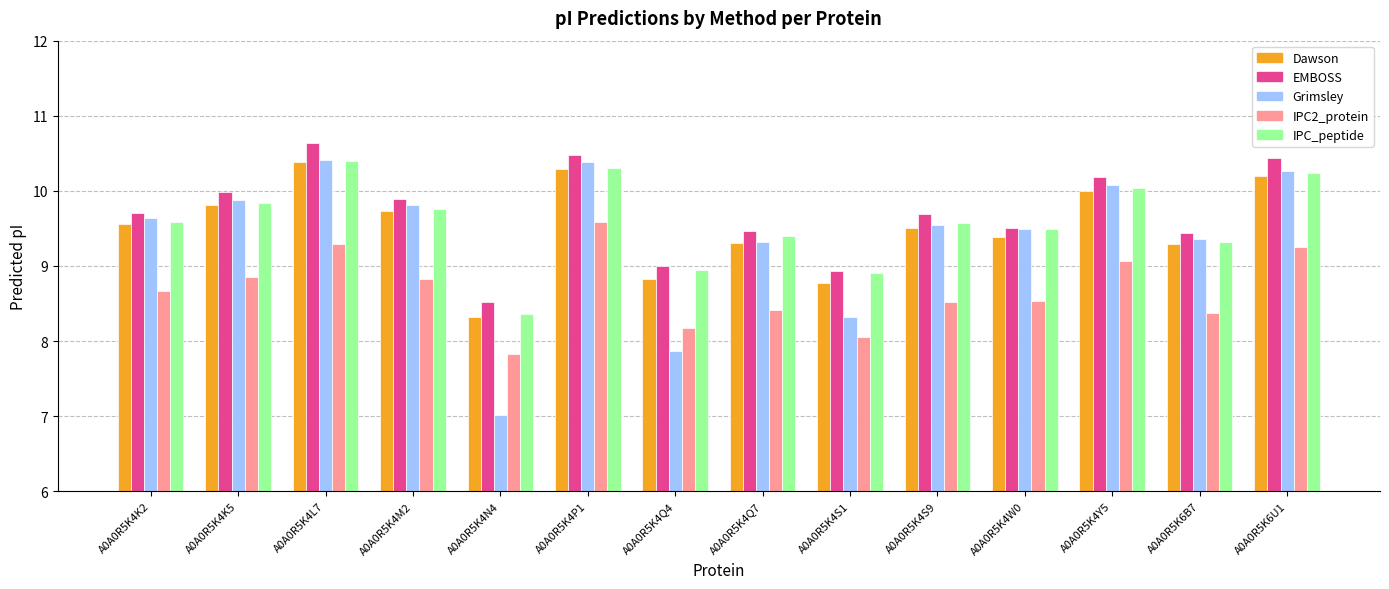

Reading right to left, transcribe all the data shown in this chart.

Dawson: A0A0R5K6U1=10.2	A0A0R5K6B7=9.3	A0A0R5K4Y5=10.0	A0A0R5K4W0=9.4	A0A0R5K4S9=9.5	A0A0R5K4S1=8.8	A0A0R5K4Q7=9.3	A0A0R5K4Q4=8.8	A0A0R5K4P1=10.3	A0A0R5K4N4=8.3	A0A0R5K4M2=9.7	A0A0R5K4L7=10.4	A0A0R5K4K5=9.8	A0A0R5K4K2=9.6
EMBOSS: A0A0R5K6U1=10.4	A0A0R5K6B7=9.4	A0A0R5K4Y5=10.2	A0A0R5K4W0=9.5	A0A0R5K4S9=9.7	A0A0R5K4S1=8.9	A0A0R5K4Q7=9.5	A0A0R5K4Q4=9.0	A0A0R5K4P1=10.5	A0A0R5K4N4=8.5	A0A0R5K4M2=9.9	A0A0R5K4L7=10.6	A0A0R5K4K5=10.0	A0A0R5K4K2=9.7
Grimsley: A0A0R5K6U1=10.3	A0A0R5K6B7=9.4	A0A0R5K4Y5=10.1	A0A0R5K4W0=9.5	A0A0R5K4S9=9.5	A0A0R5K4S1=8.3	A0A0R5K4Q7=9.3	A0A0R5K4Q4=7.9	A0A0R5K4P1=10.4	A0A0R5K4N4=7.0	A0A0R5K4M2=9.8	A0A0R5K4L7=10.4	A0A0R5K4K5=9.9	A0A0R5K4K2=9.6
IPC2_protein: A0A0R5K6U1=9.3	A0A0R5K6B7=8.4	A0A0R5K4Y5=9.1	A0A0R5K4W0=8.5	A0A0R5K4S9=8.5	A0A0R5K4S1=8.1	A0A0R5K4Q7=8.4	A0A0R5K4Q4=8.2	A0A0R5K4P1=9.6	A0A0R5K4N4=7.8	A0A0R5K4M2=8.8	A0A0R5K4L7=9.3	A0A0R5K4K5=8.9	A0A0R5K4K2=8.7
IPC_peptide: A0A0R5K6U1=10.2	A0A0R5K6B7=9.3	A0A0R5K4Y5=10.0	A0A0R5K4W0=9.5	A0A0R5K4S9=9.6	A0A0R5K4S1=8.9	A0A0R5K4Q7=9.4	A0A0R5K4Q4=8.9	A0A0R5K4P1=10.3	A0A0R5K4N4=8.4	A0A0R5K4M2=9.8	A0A0R5K4L7=10.4	A0A0R5K4K5=9.8	A0A0R5K4K2=9.6